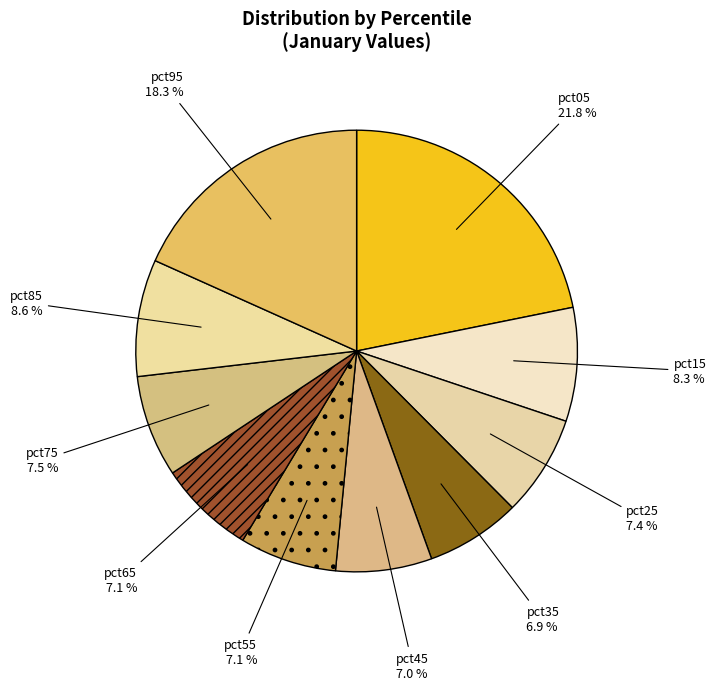

Combined, do pct35 and pct95 account for over 50%?

No